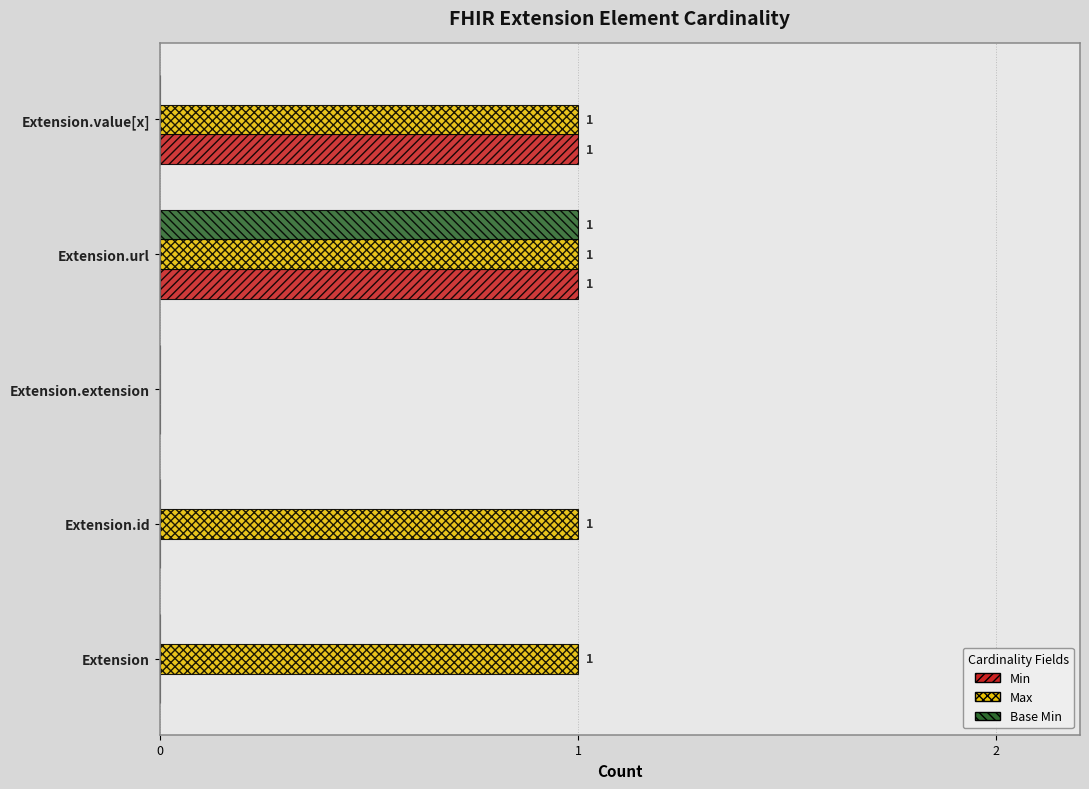

What are all the series names shown in the legend?

Min, Max, Base Min